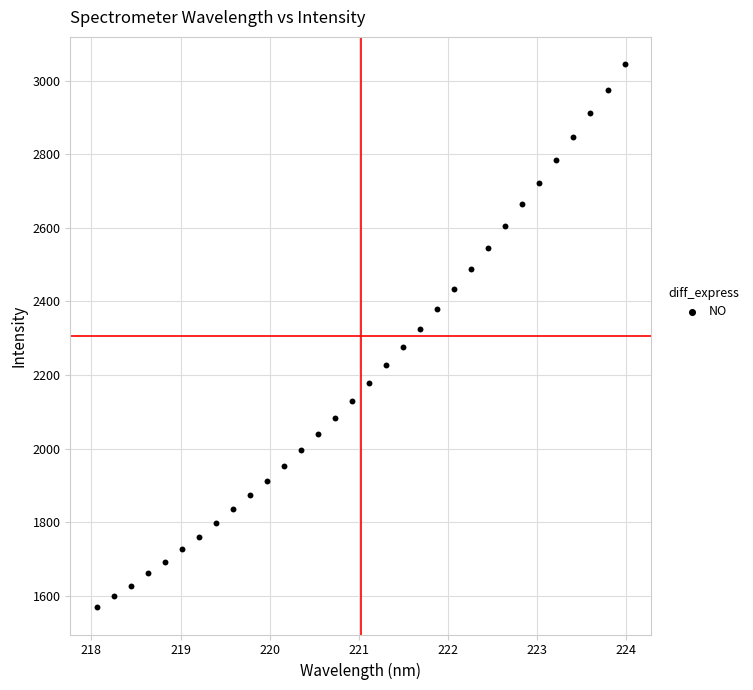

What is the range of Y values (max minus min)?

1477.0